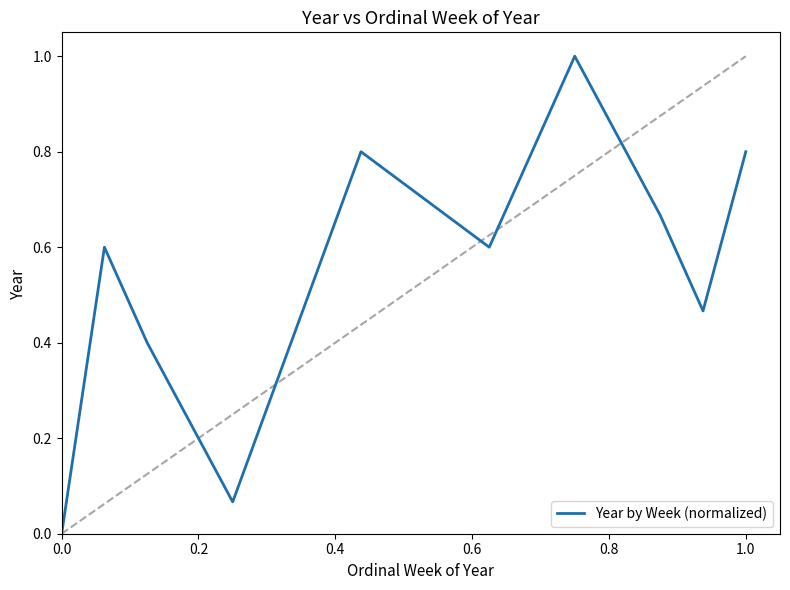

What is the difference between the maximum and minimum values?

1.0